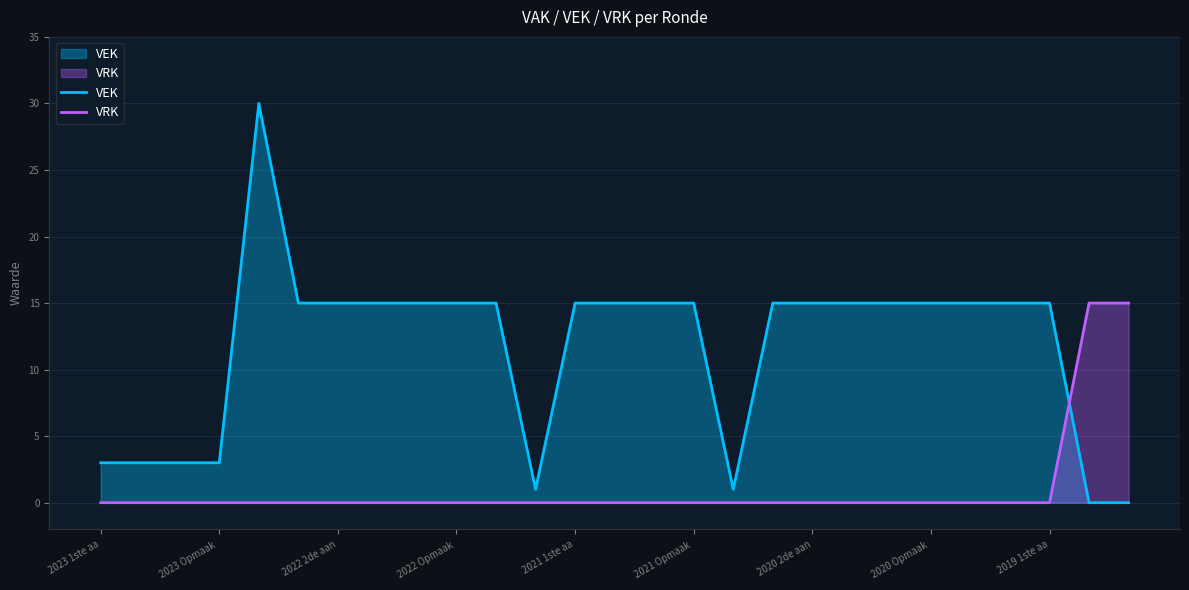

Which series has the widest spread of values?

VEK